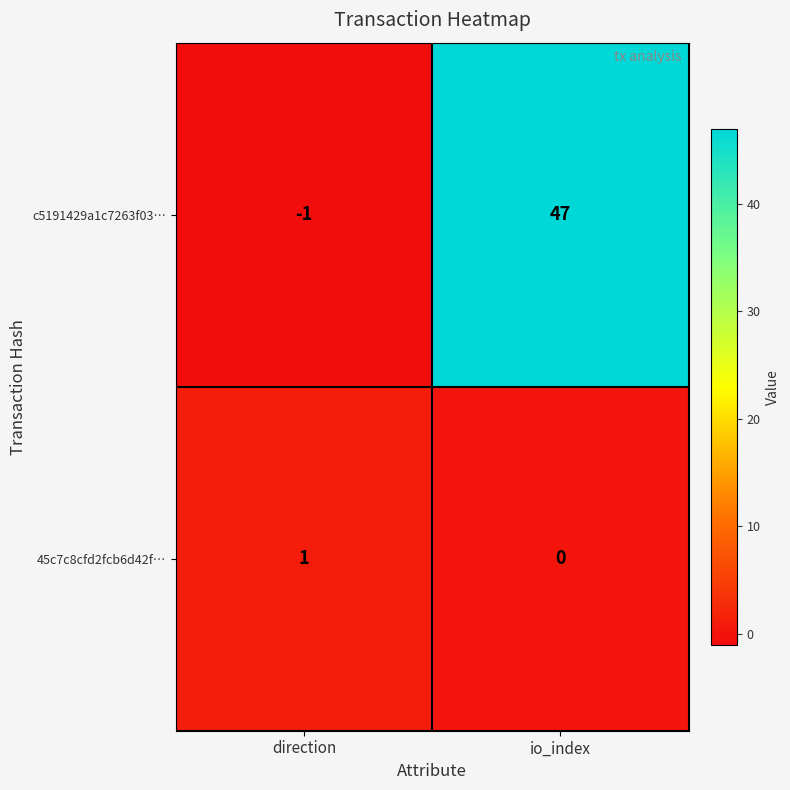

How many data points does each series have?

2